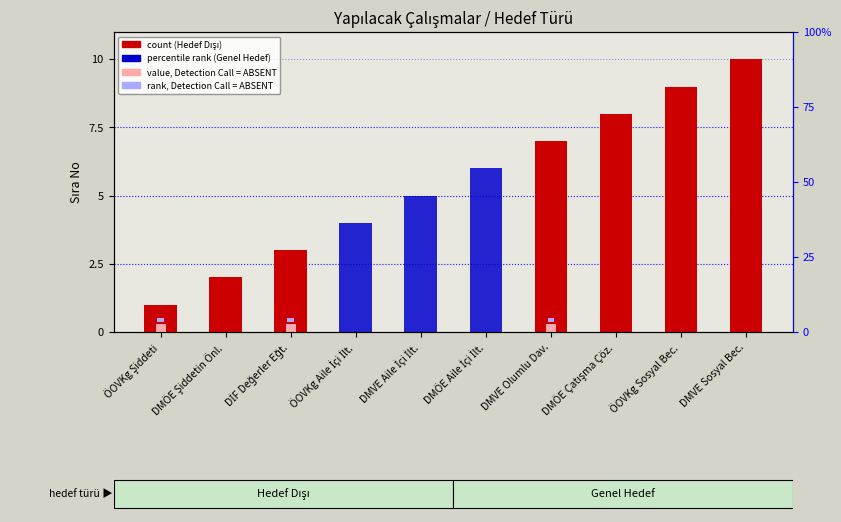

What is the sum of the percentile rank (Genel Hedef) values at DMVE Olumlu Dav. and DMVE Aile İçi İlt.?

5